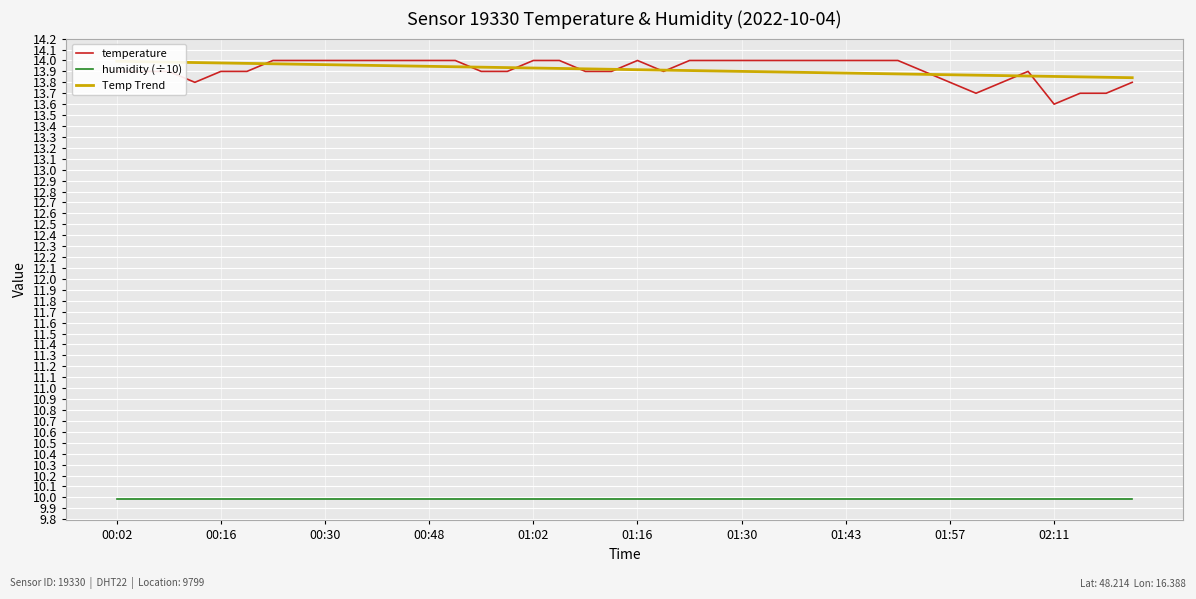

Is it true that humidity (÷10) equals 4.4 at 17?

False